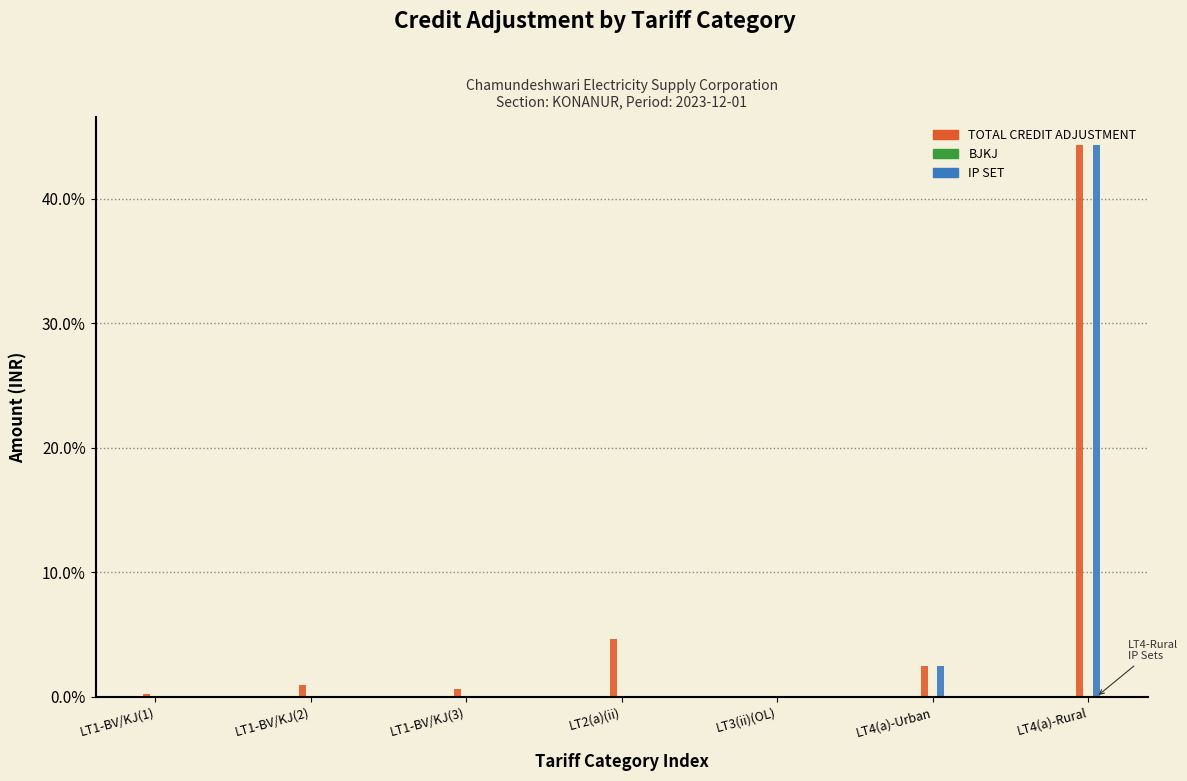

Which label corresponds to the largest value in the chart?

LT4(a)-Rural